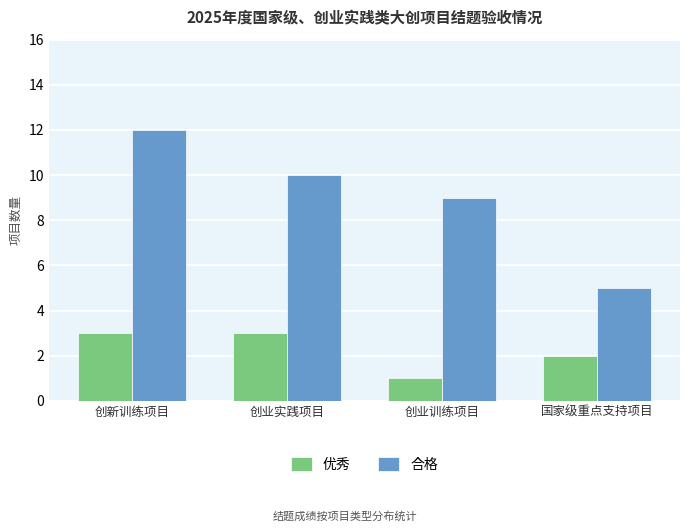

What is the label of the 2nd bar from the right?

创业训练项目